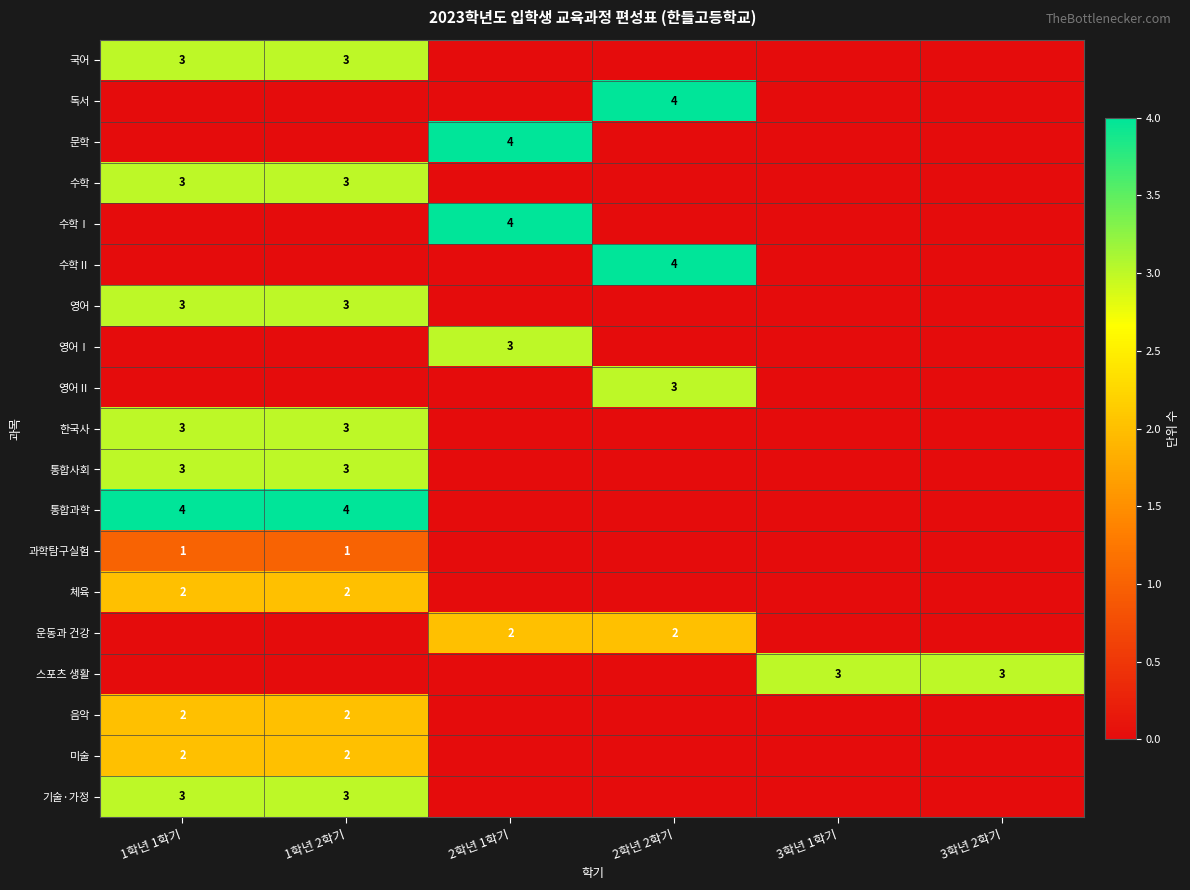

True or false: 영어 has a value of 1 at 1학년 2학기.

False